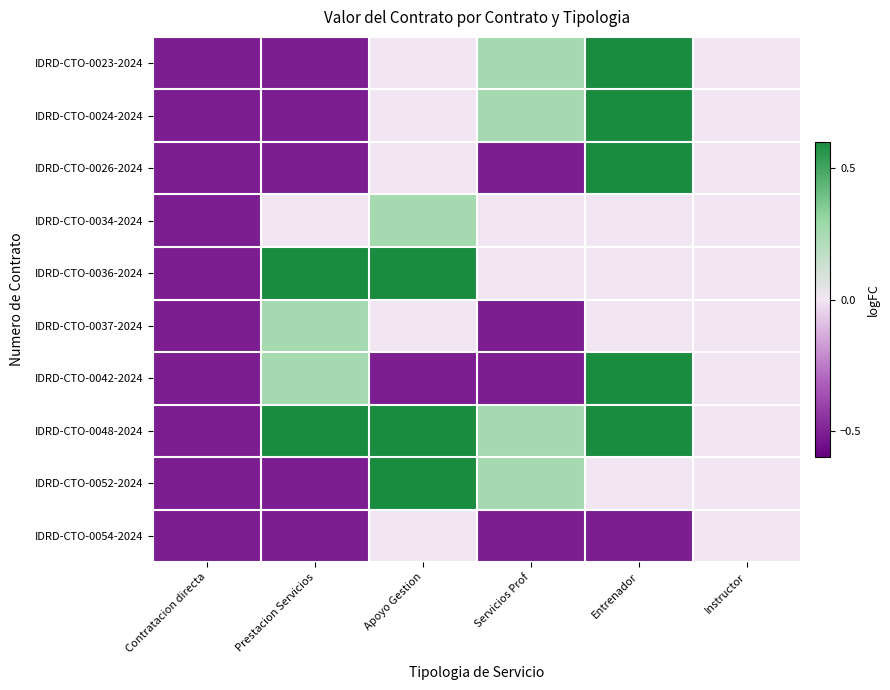

Which has a higher value, Servicios Prof or Entrenador?

Entrenador